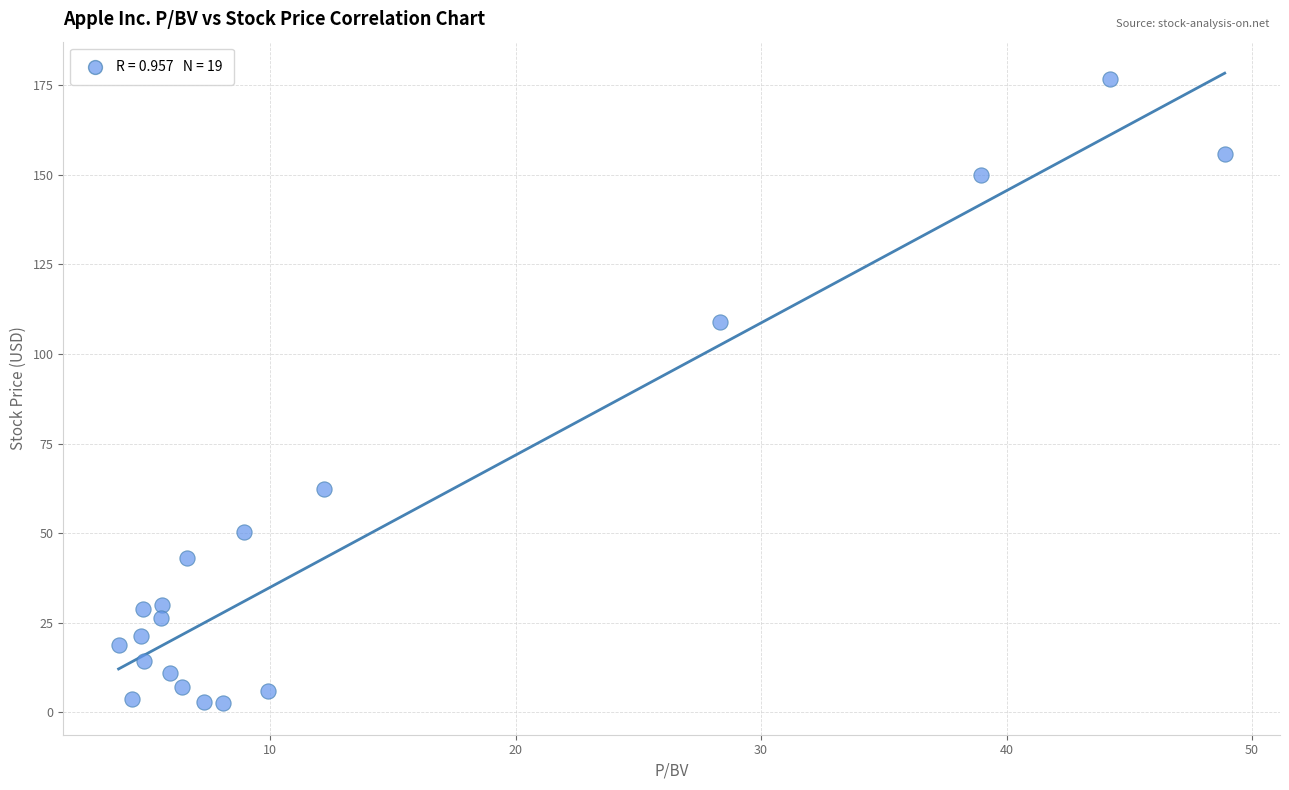

What Y value in the scatter plot is closest to 89?

108.9